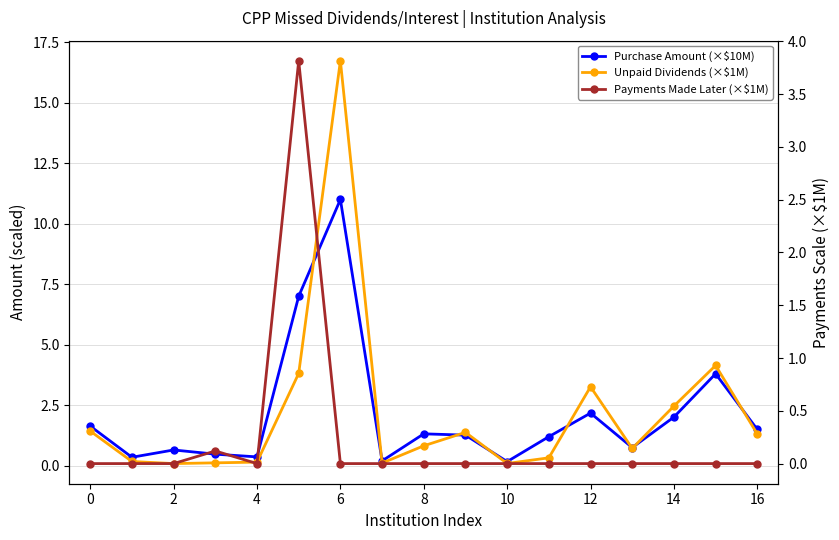

What are all the series names shown in the legend?

Purchase Amount (×$10M), Unpaid Dividends (×$1M), Payments Made Later (×$1M)